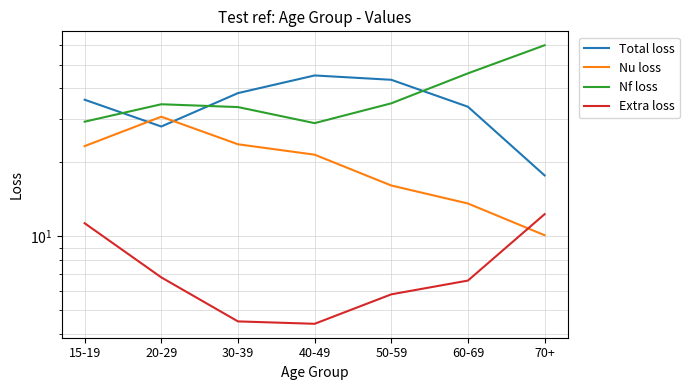

What is the label of the 5th point from the right?

30-39